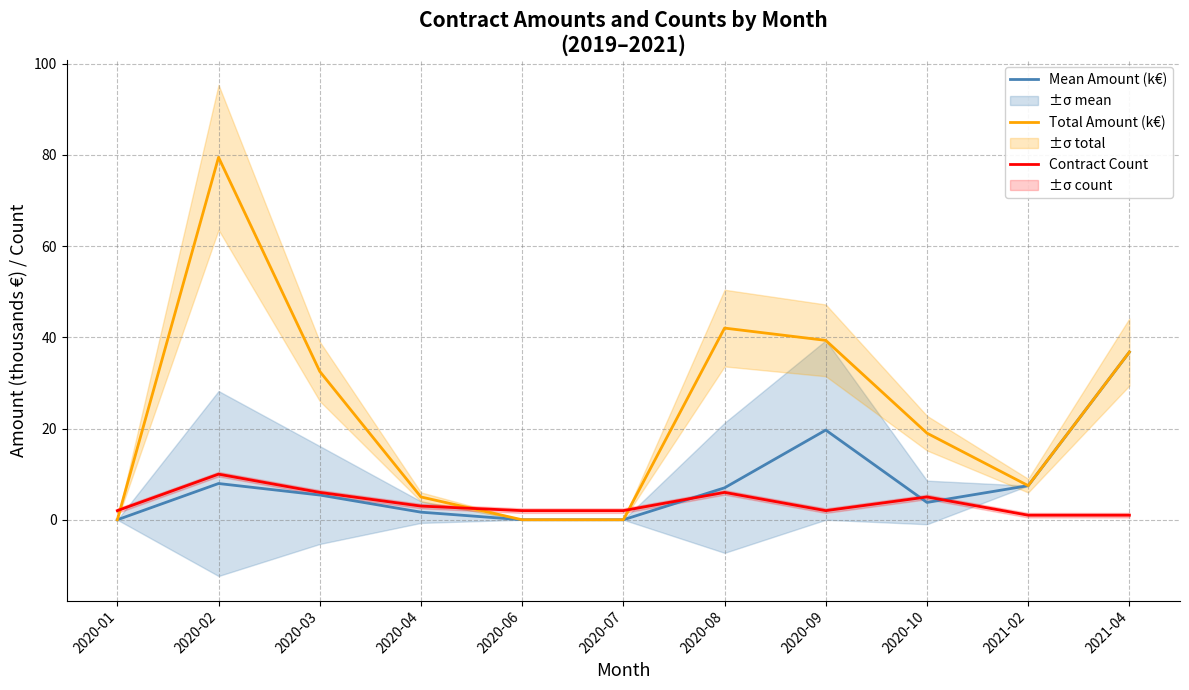

How many lines are shown in the chart?

3